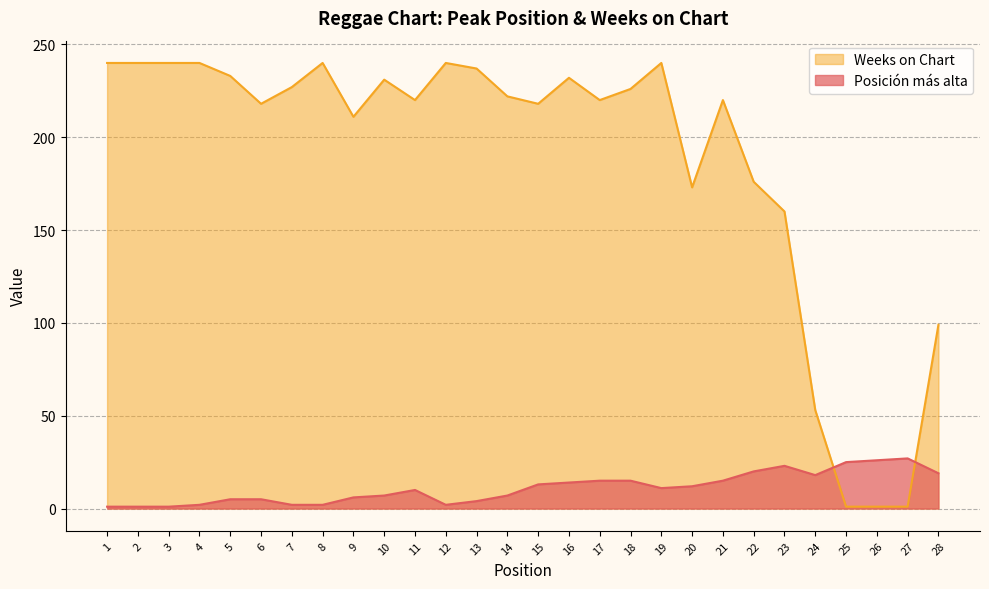

At 9, list the series in order from largest to smallest.

Weeks on Chart, Posición más alta